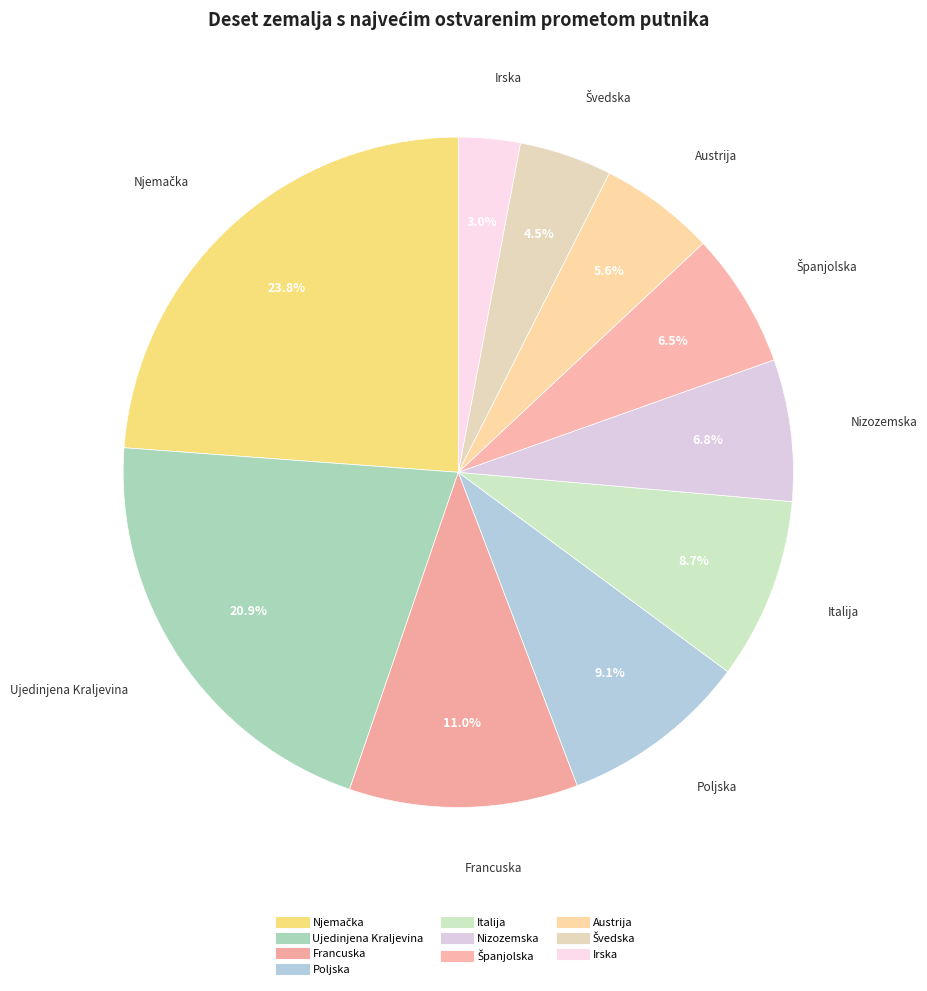

To the nearest percent, what is the average slice percentage?

10%